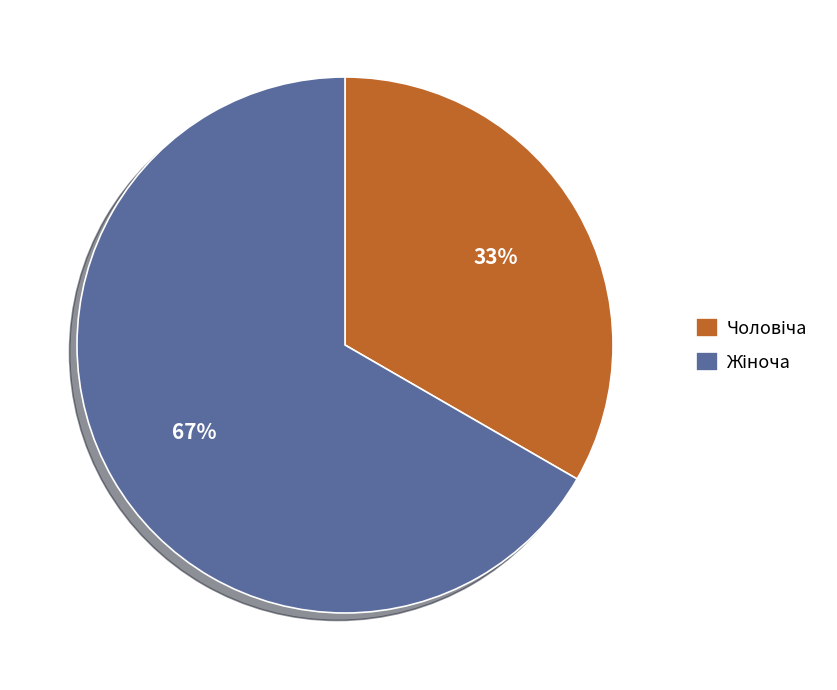

Is there any slice that represents more than half of the pie?

Yes